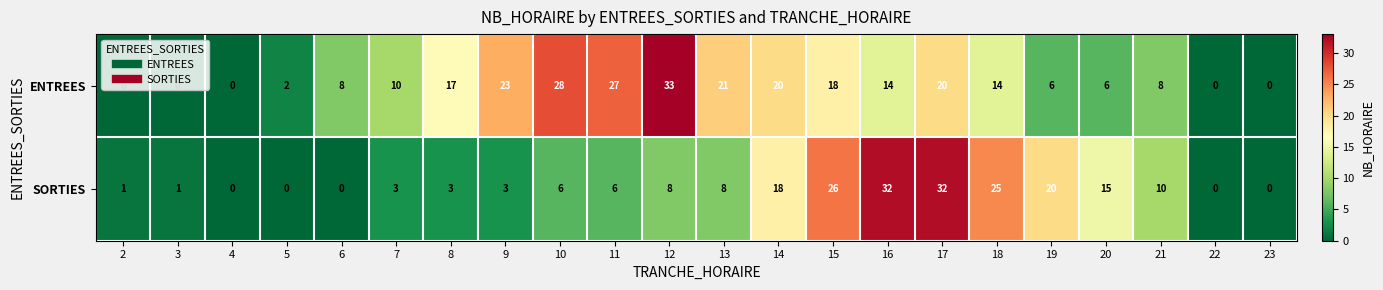

What is the difference between the maximum and second lowest values in the SORTIES series?

32